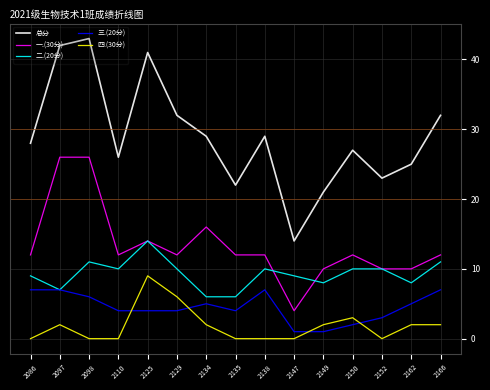

Does the chart display data point markers on the line(s)?

No